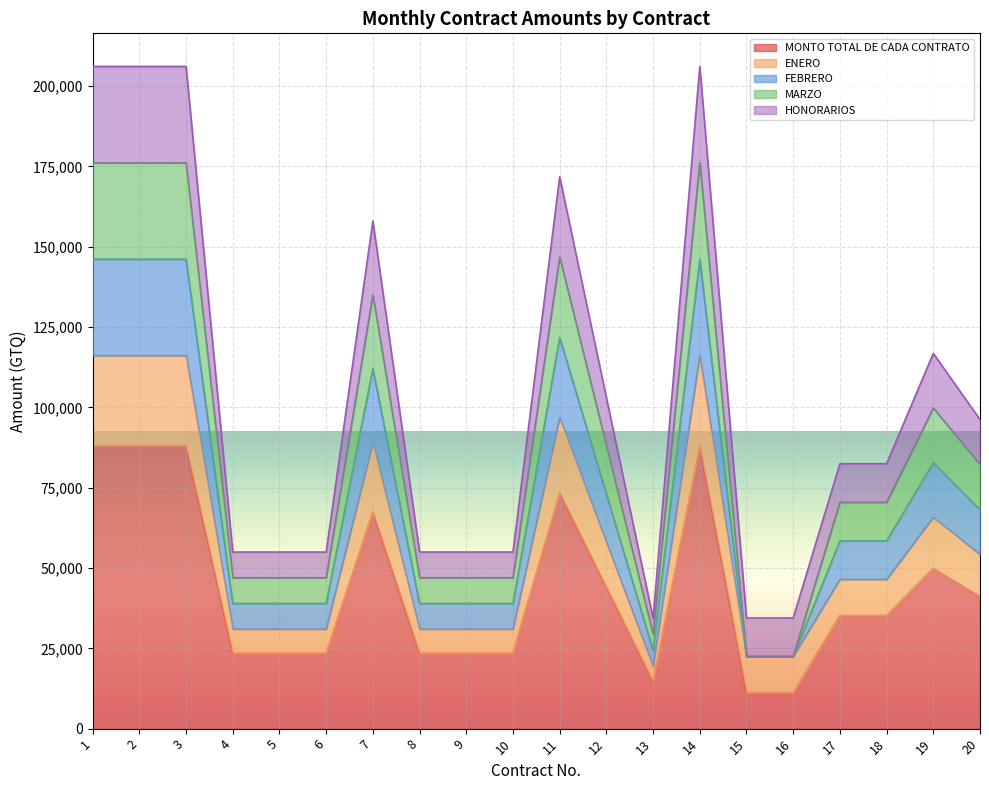

True or false: FEBRERO has a value of 73318.3 at 6.

False